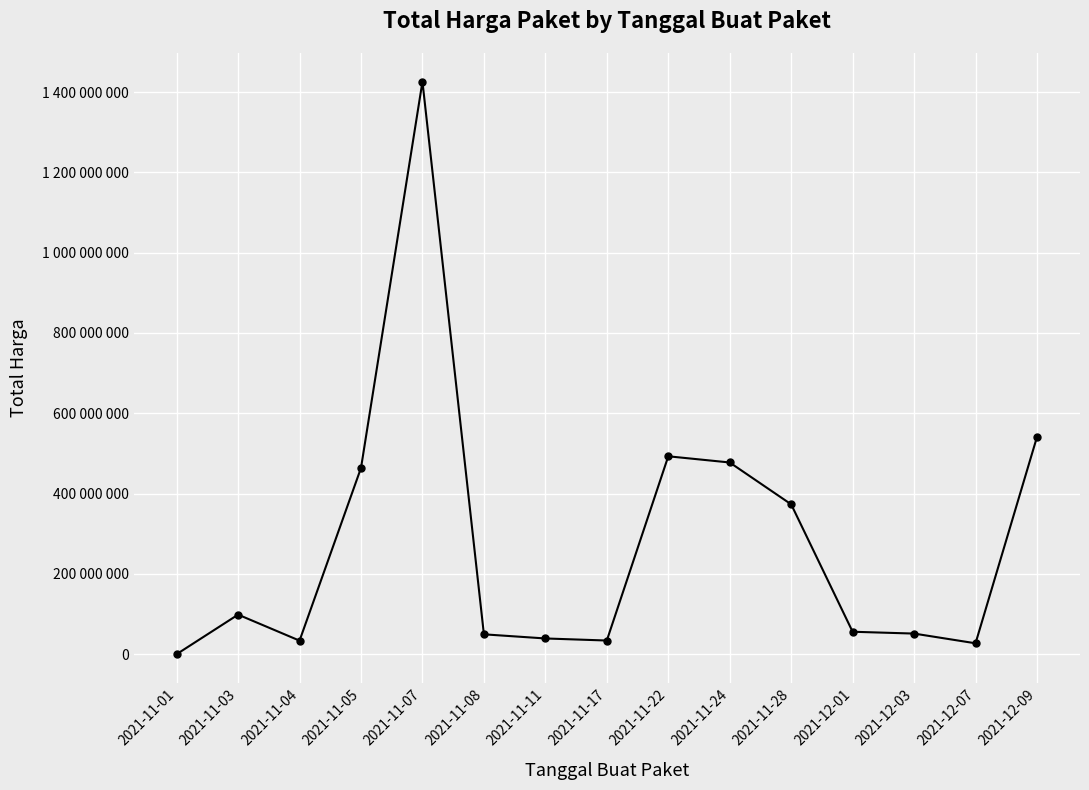

Count the number of values greater than 56152800.

7